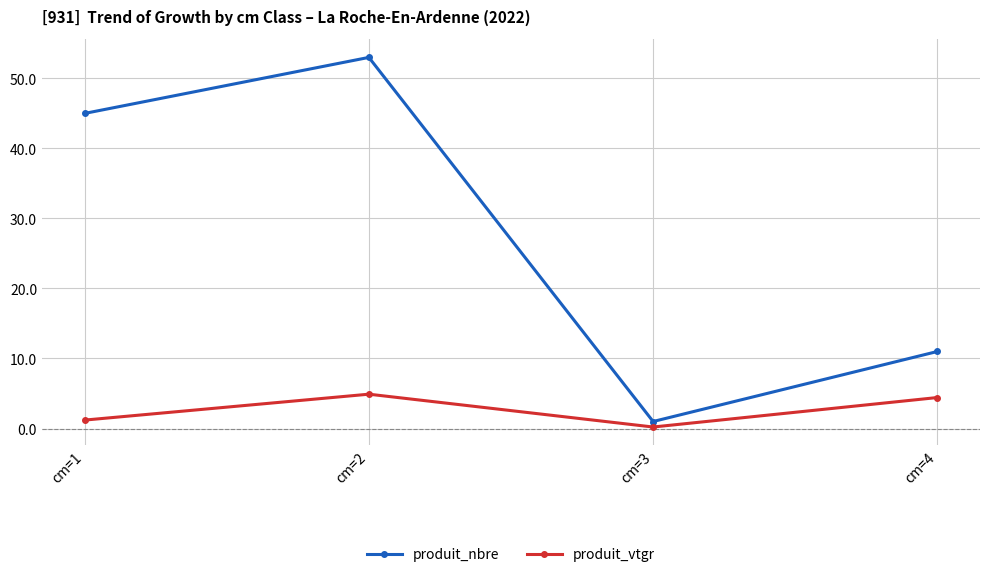

True or false: produit_nbre and produit_vtgr cross at least once.

False